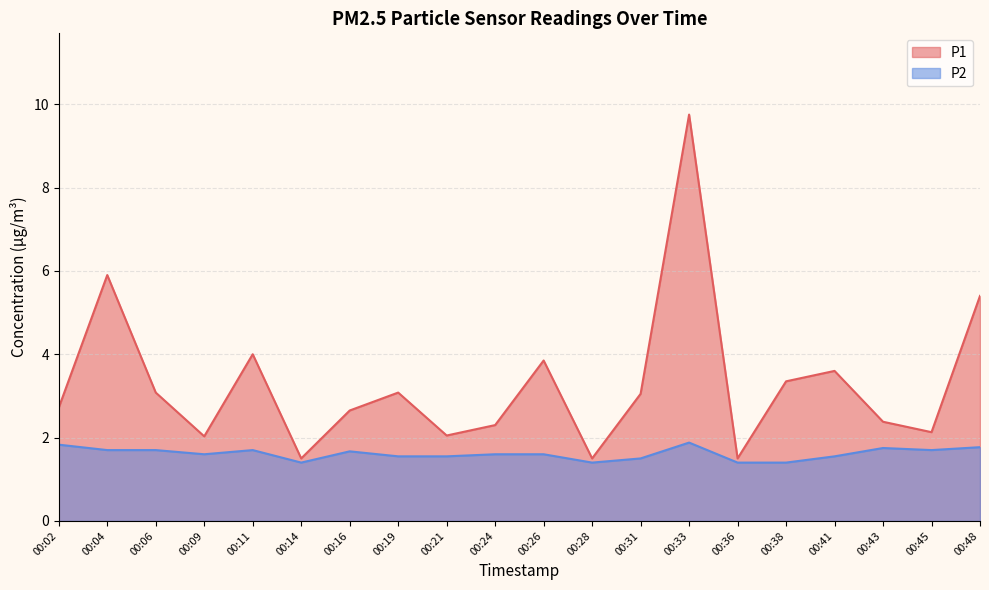

What is the difference between the P1 values at 00:41 and 00:14?

2.1